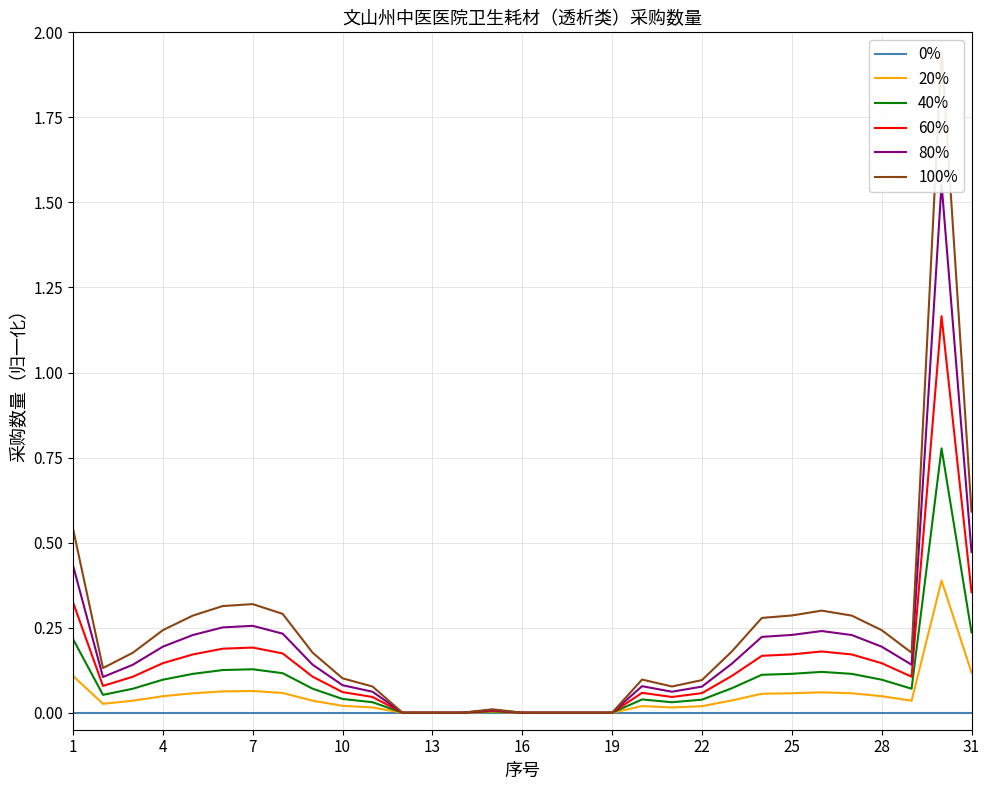

What is the maximum value shown in the chart?

1.9